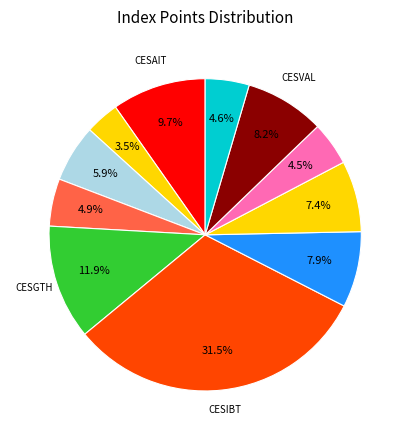

Rank the categories by value from highest to lowest.

CESIBT, CESGTH, CESAIT, CESVAL, CESMOT, CESPEL, CESFAC, CESGBA, CESYLV, CESRET, CESBNR